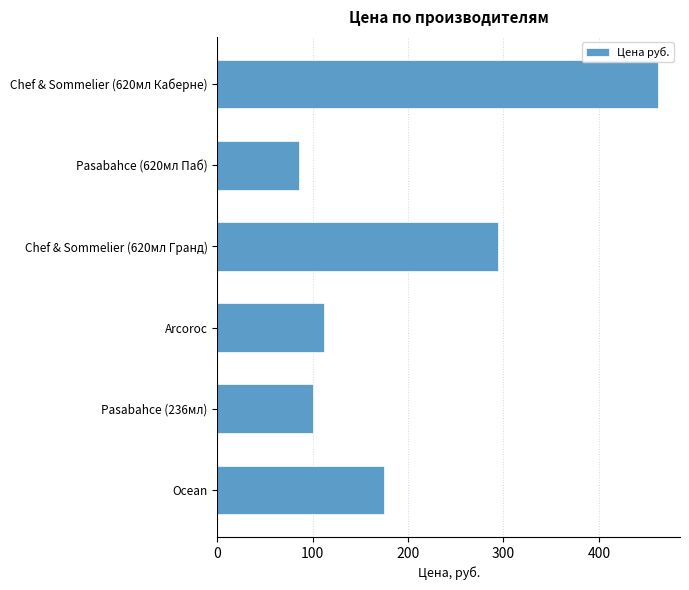

Rank the categories by value from lowest to highest.

Pasabahce (620мл Паб), Pasabahce (236мл), Arcoroc, Ocean, Chef & Sommelier (620мл Гранд), Chef & Sommelier (620мл Каберне)